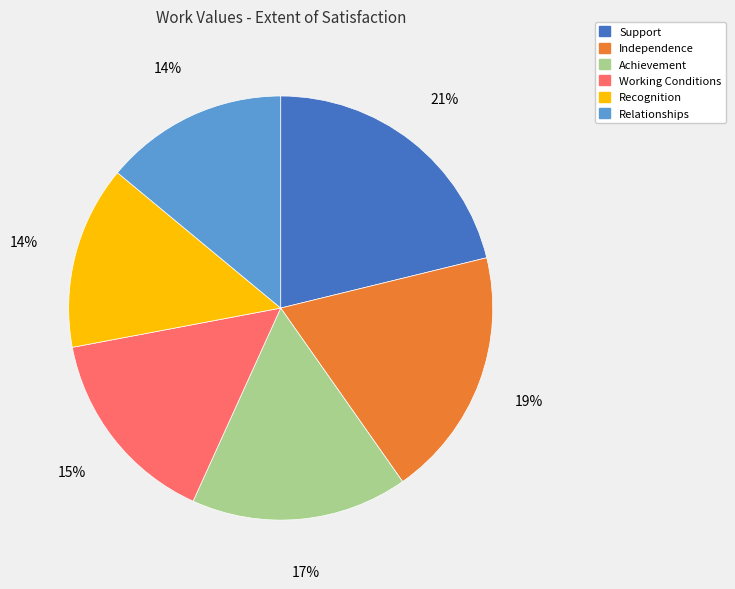

Is the sum of Working Conditions and Support greater than half?

No